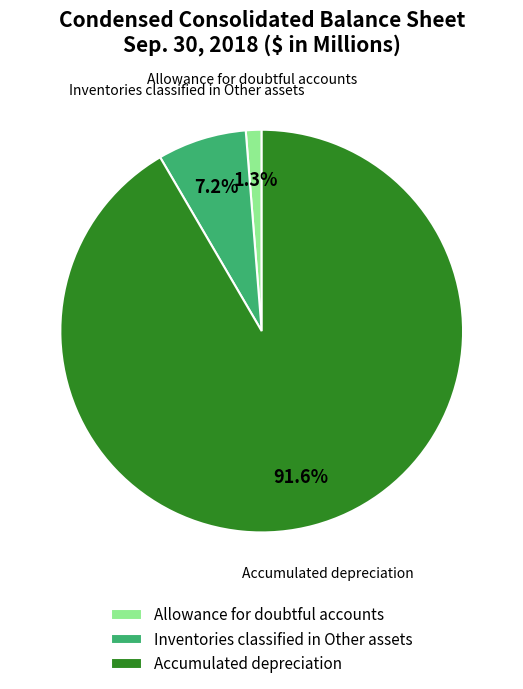

Which slice is the largest?

Accumulated depreciation